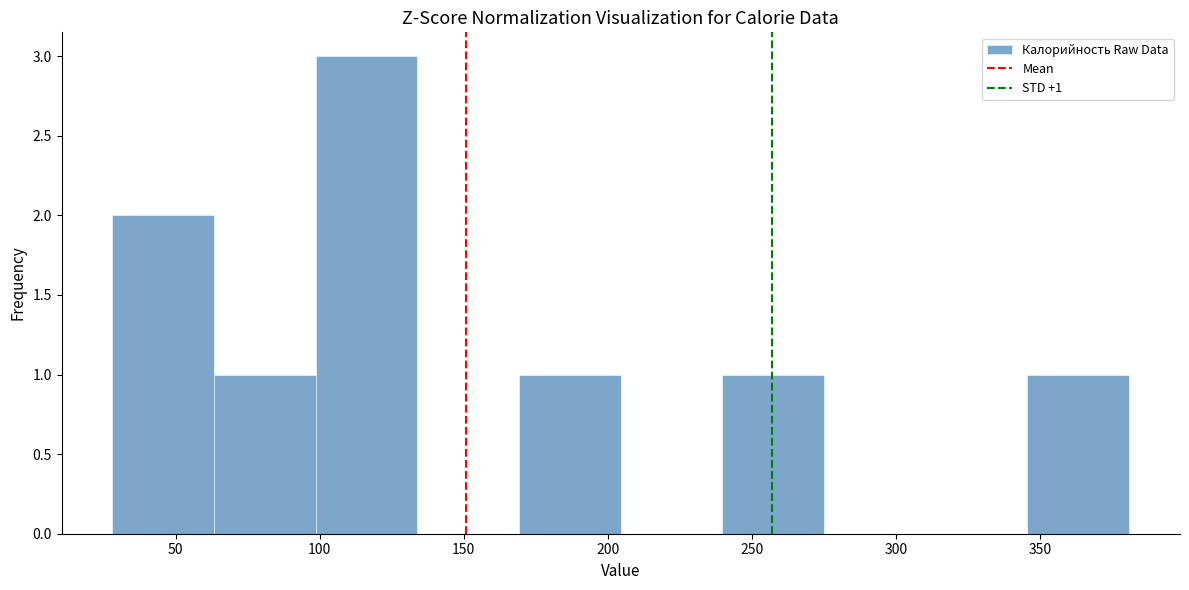

Which range on the x-axis has the tallest bar?

100 to 135